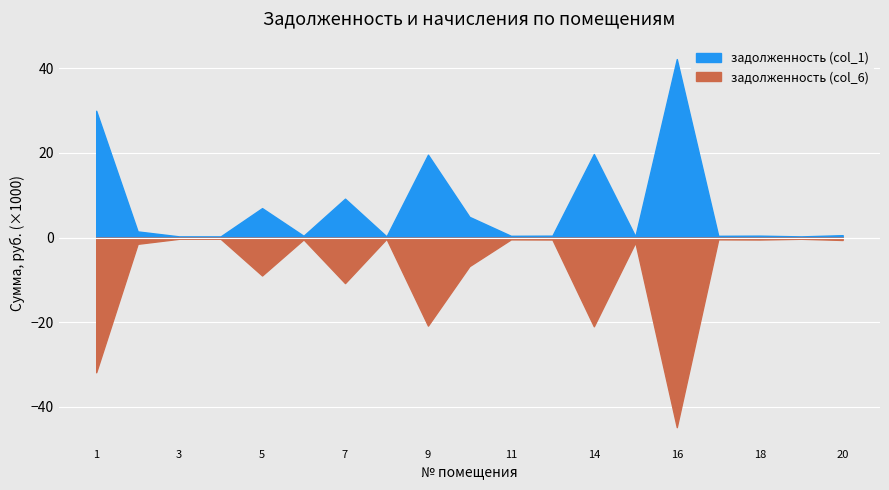

What is the sum of all задолженность (col_1) values?

138120.7